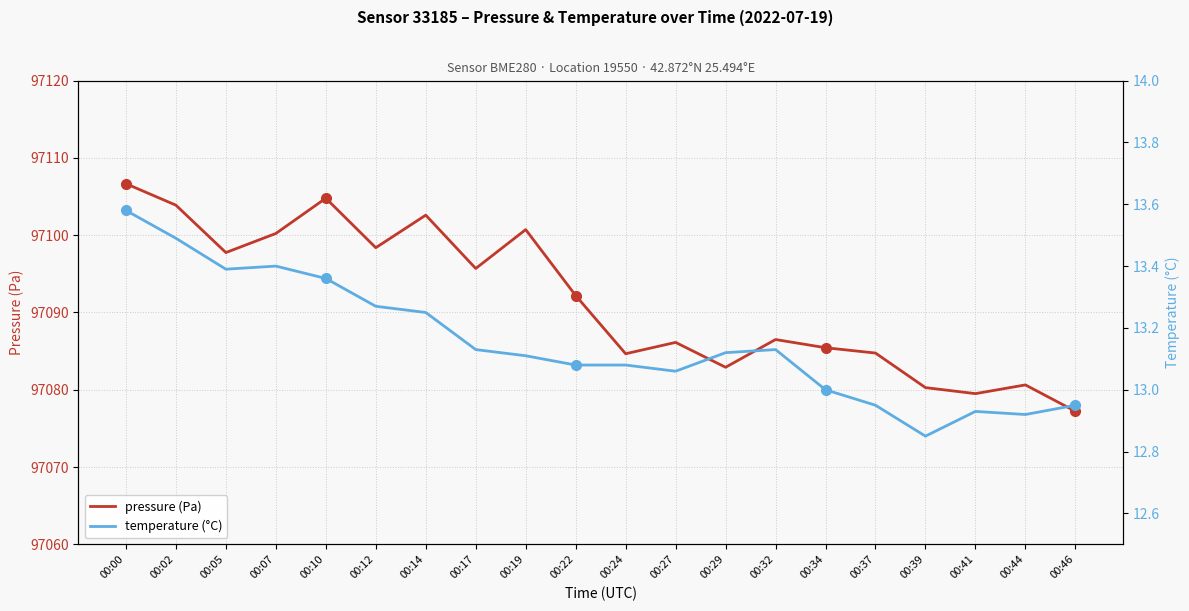

How many series are shown in this chart?

2